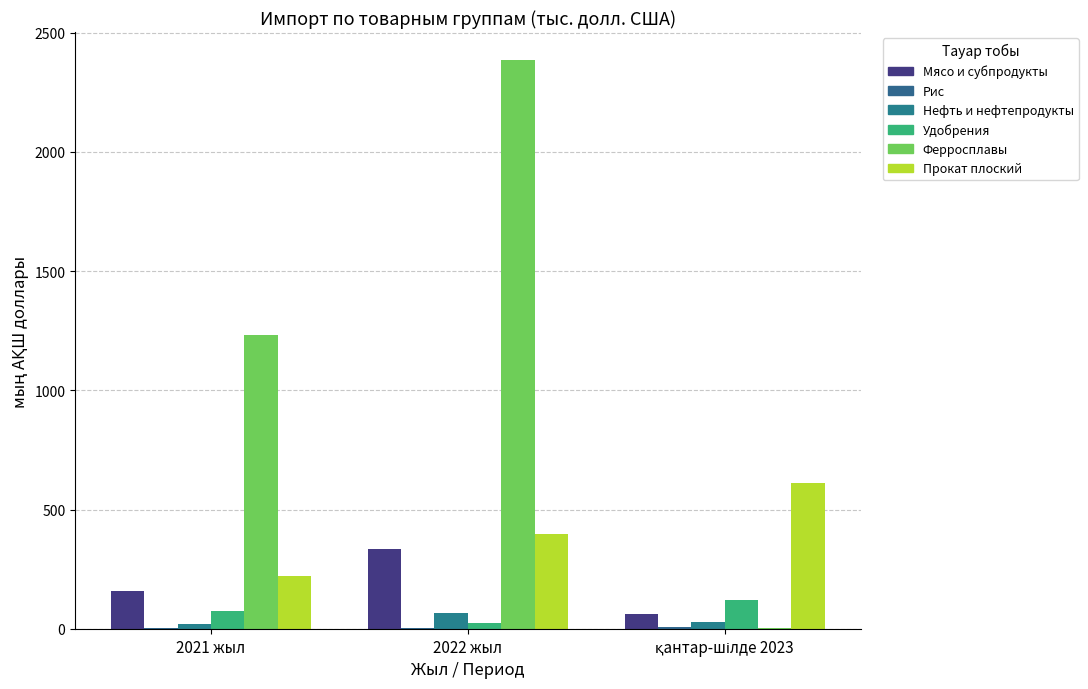

Reading left to right, what are all the values shown in this chart?

Мясо и субпродукты: 160.1	335.0	63.2
Рис: 2.8	6.0	7.5
Нефть и нефтепродукты: 22.5	64.8	27.2
Удобрения: 73.4	24.4	120.0
Ферросплавы: 1233.7	2382.9	3.5
Прокат плоский: 220.1	396.7	610.1